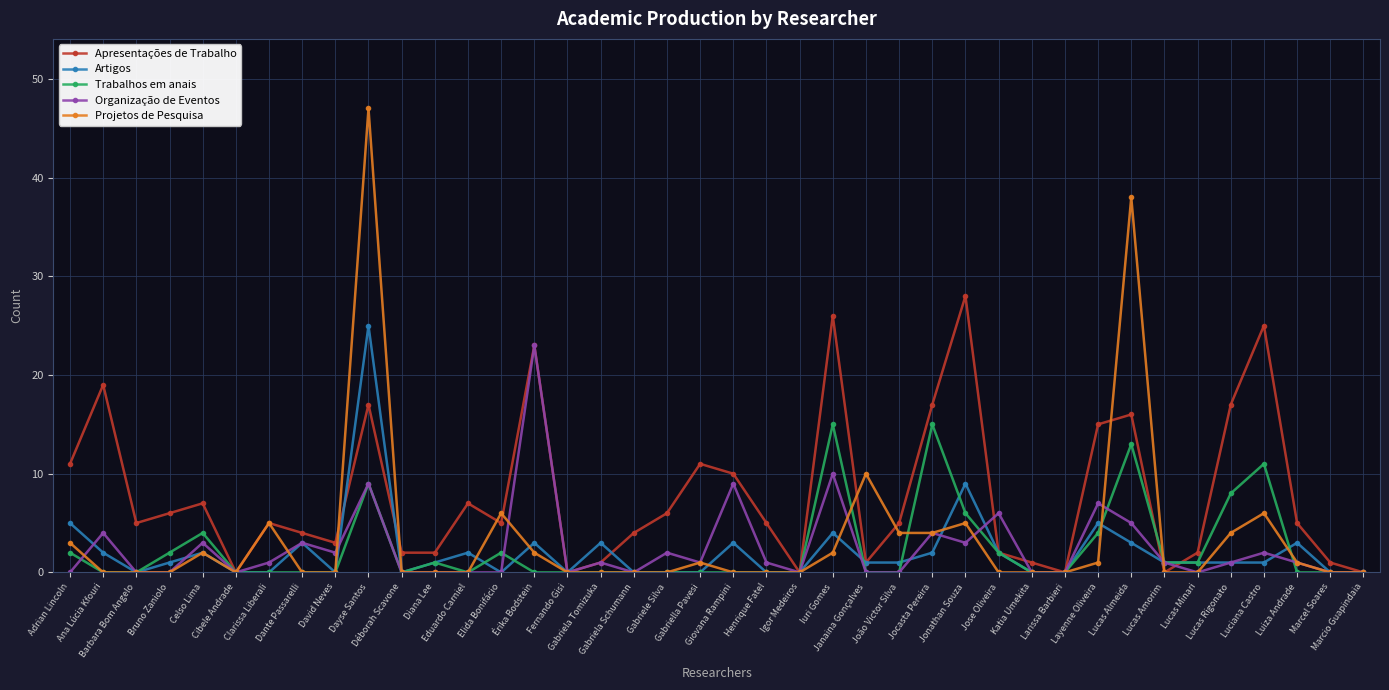

What is the average value of the Trabalhos em anais series?

2